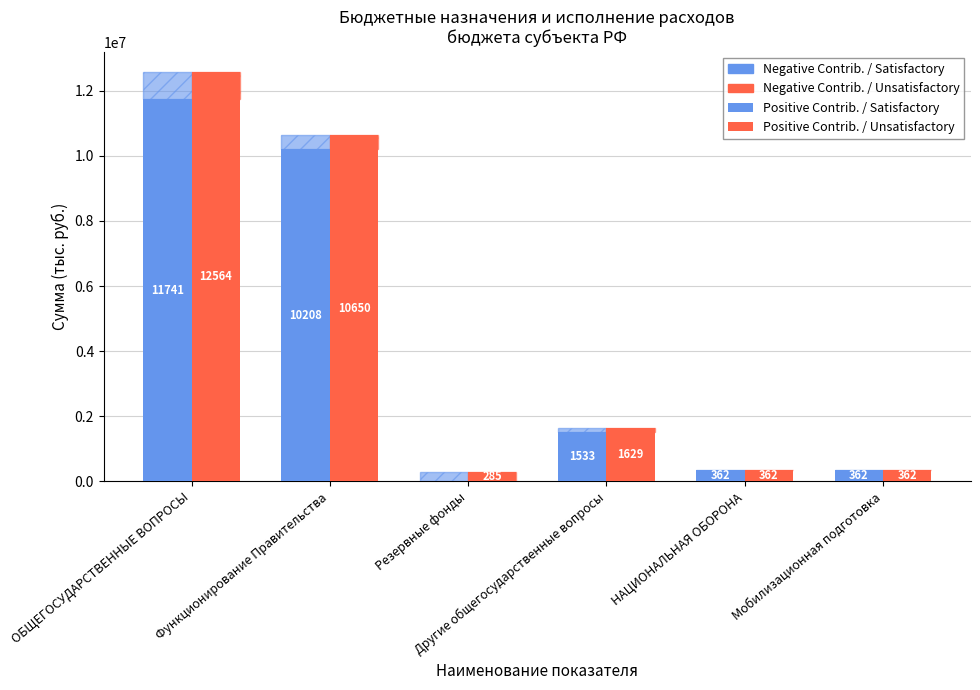

Reading left to right, list all the values displayed in this chart.

Positive Contrib. / Satisfactory: 11741090.3	10208172.2	0.0	1532918.2	361600.0	361600.0
Negative Contrib. / Satisfactory: 822909.7	442227.8	285000.0	95681.8	0.0	0.0
Positive Contrib. / Unsatisfactory: 12564000.0	10650400.0	285000.0	1628600.0	361600.0	361600.0
Negative Contrib. / Unsatisfactory: 822909.7	442227.8	285000.0	95681.8	0.0	0.0